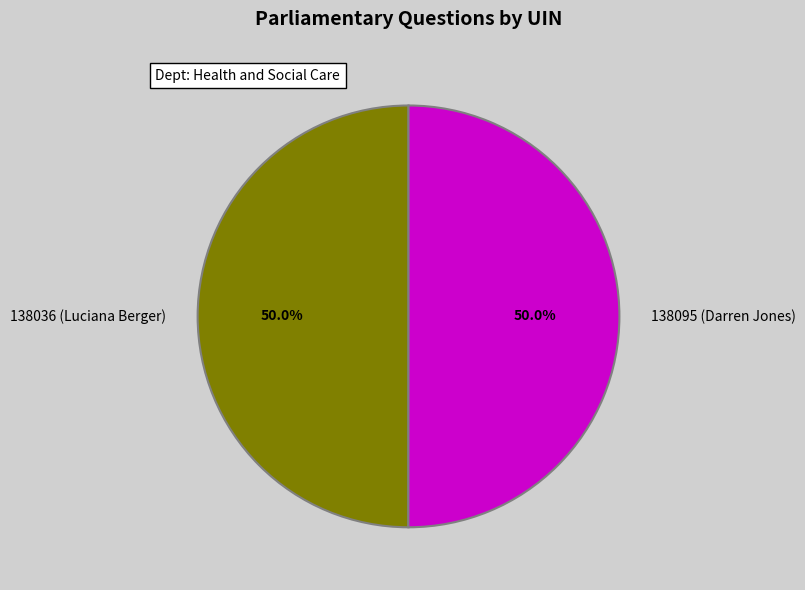

Approximately how many times larger is the value at 138036 (Luciana Berger) compared to 138095 (Darren Jones)?

1.0